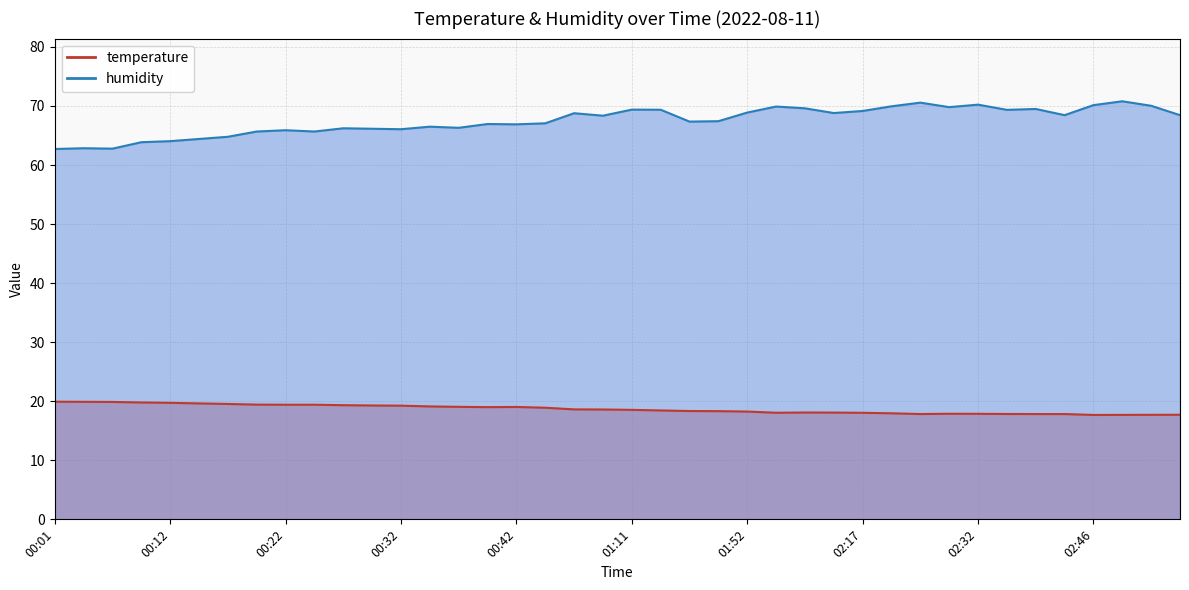

At which category does humidity reach its first local valley?

00:07